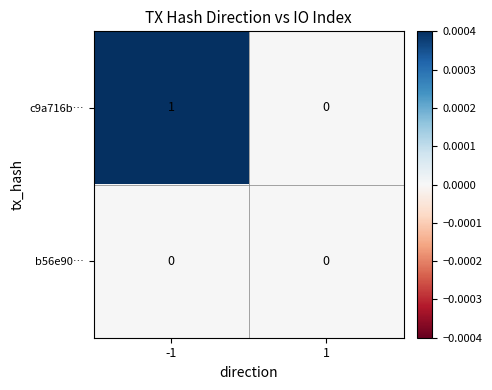

Reading right to left, list all the values displayed in this chart.

c9a716b…: 1=0	-1=1
b56e90…: 1=0	-1=0